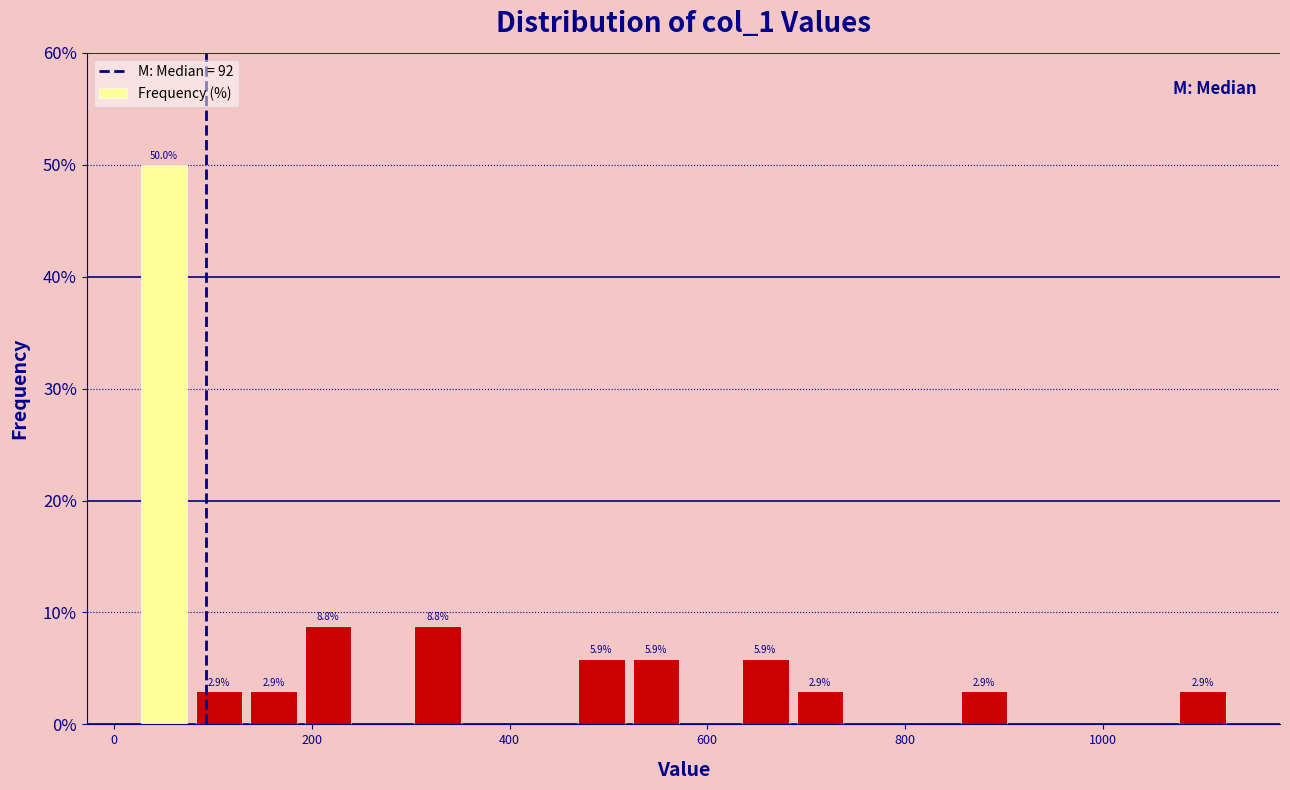

Read against the x-axis, roughly where is the centre of the tallest bar?

60